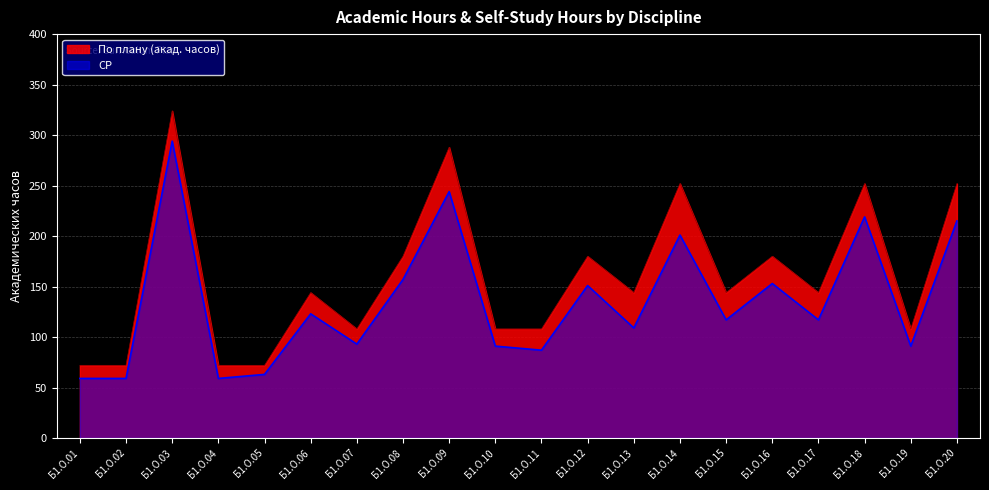

True or false: По плану (акад. часов) and СР cross at least once.

False